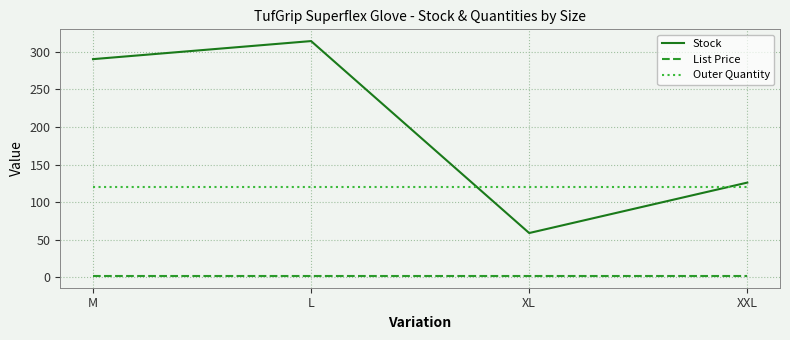

True or false: Outer Quantity has a value of 120.0 at M.

True